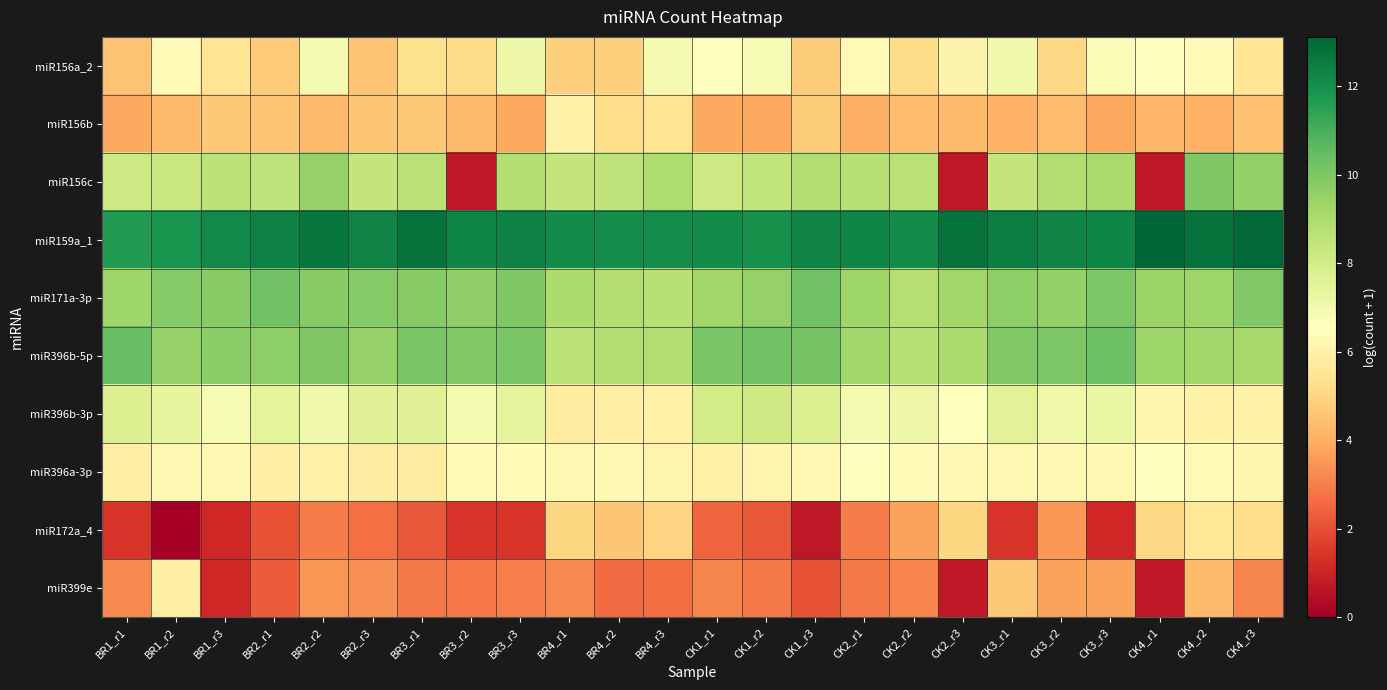

Between CK1_r3 and CK2_r2, which series saw the biggest shift?

miR172a_4